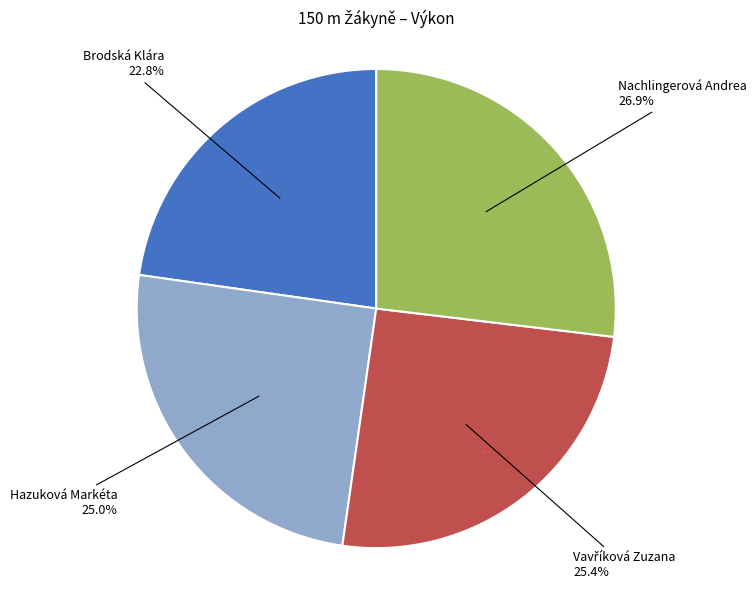

Which has a higher value, Vavříková Zuzana or Hazuková Markéta?

Vavříková Zuzana